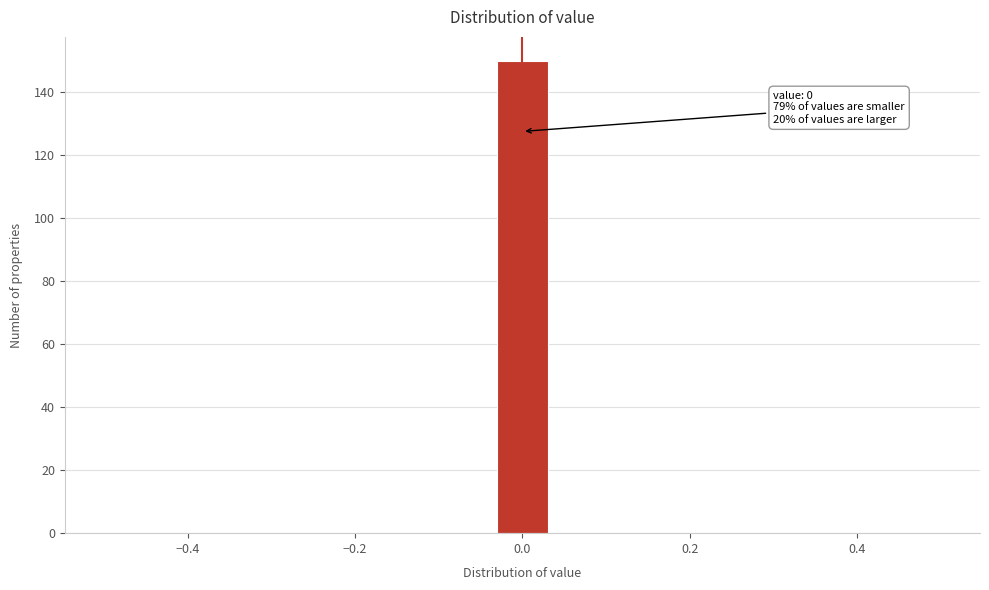

Read against the x-axis, roughly where is the centre of the tallest bar?

0.00